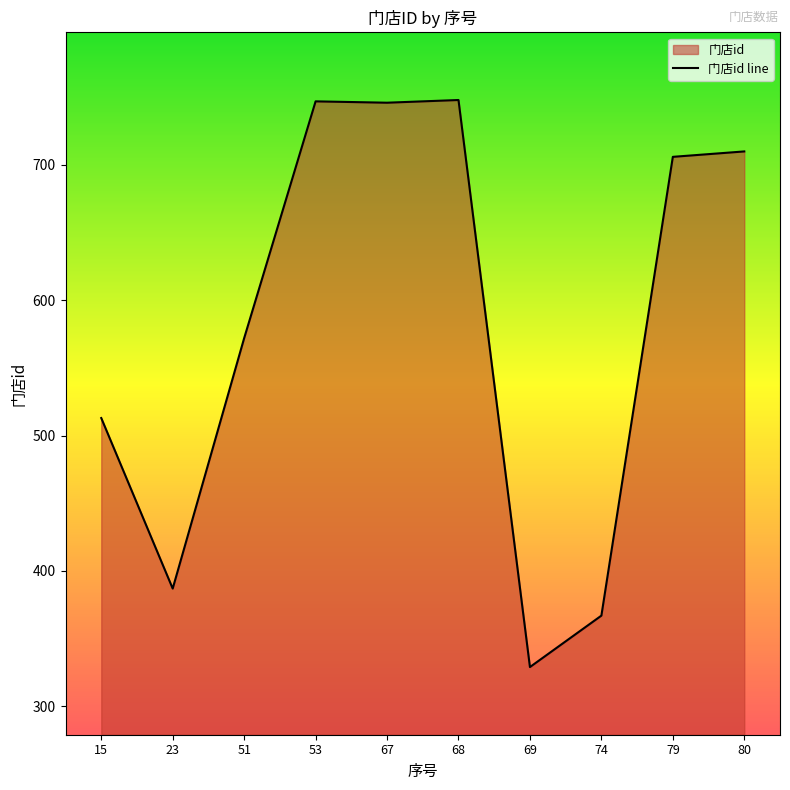

What is the minimum value shown in the chart?

329